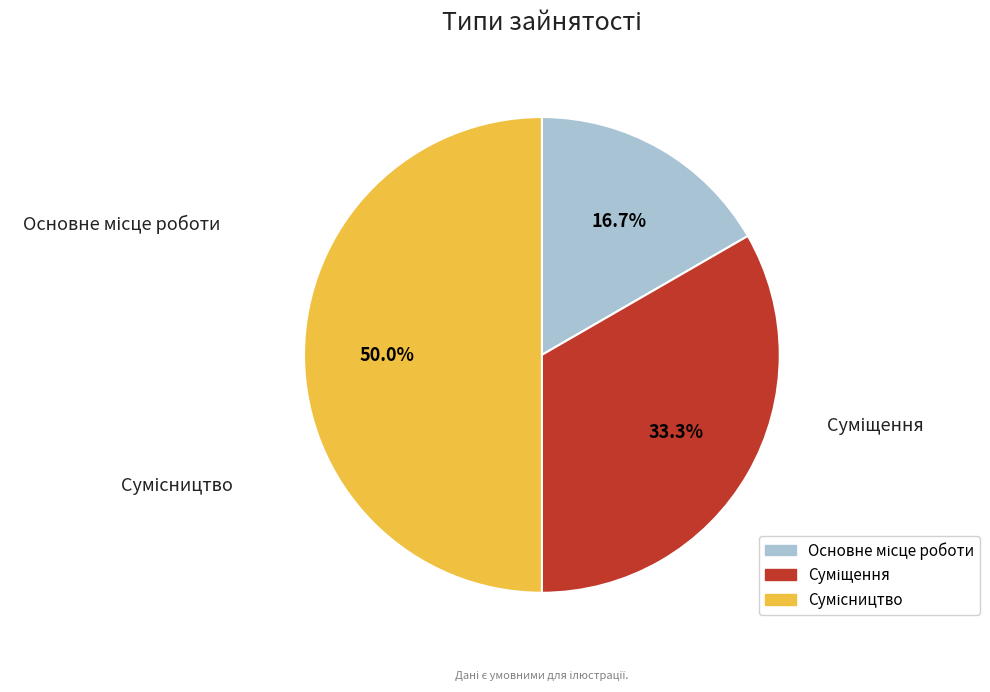

Is it true that Основне місце роботи is 10% of the pie?

False